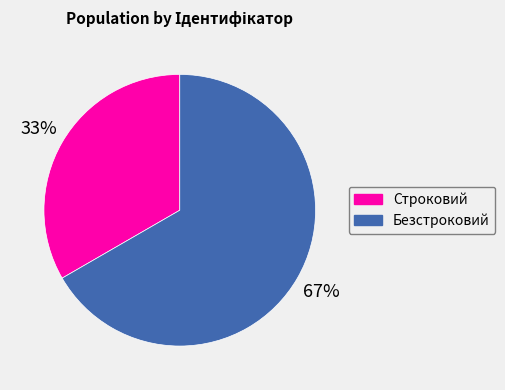

How many slices are in this pie chart?

2